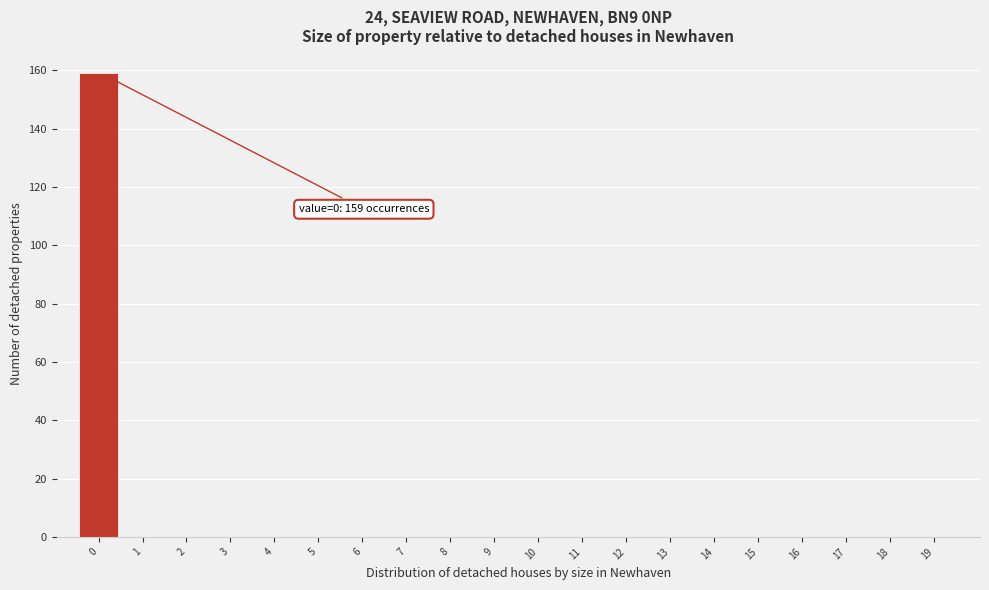

Reading left to right, extract all data points from this chart.

0=159	1=0	2=0	3=0	4=0	5=0	6=0	7=0	8=0	9=0	10=0	11=0	12=0	13=0	14=0	15=0	16=0	17=0	18=0	19=0